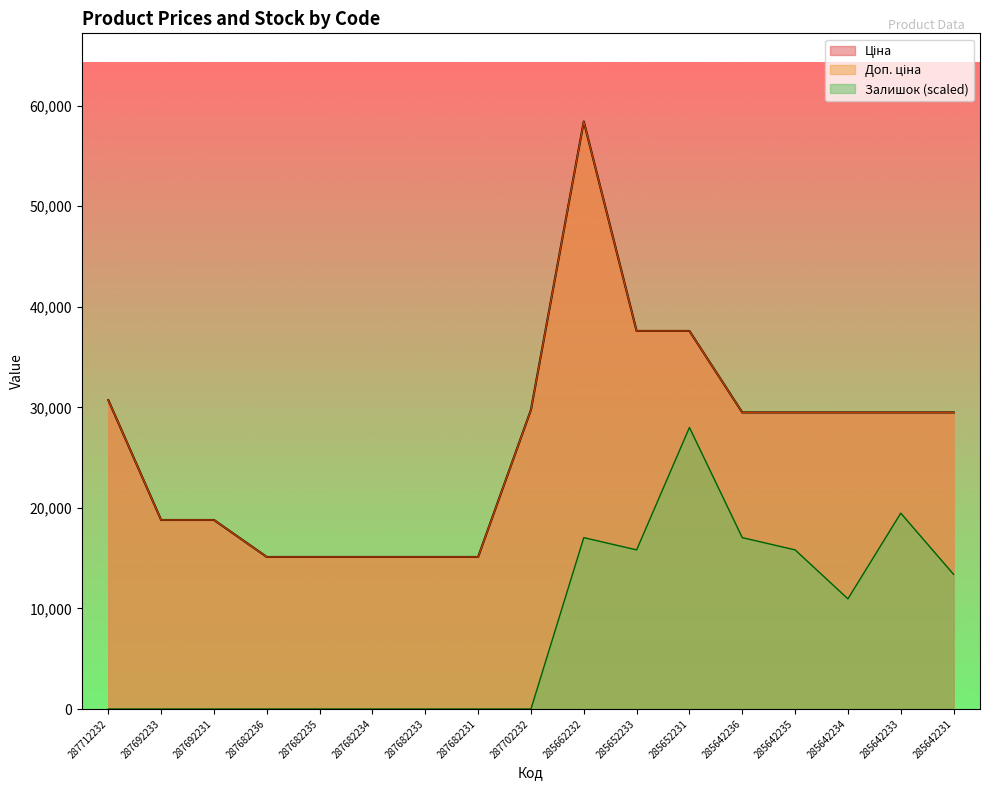

How many data points in Ціна are above 29491?

10